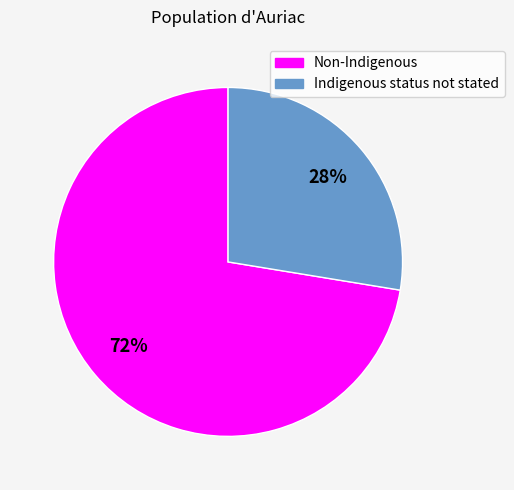

Which category has the biggest portion of the pie?

Non-Indigenous